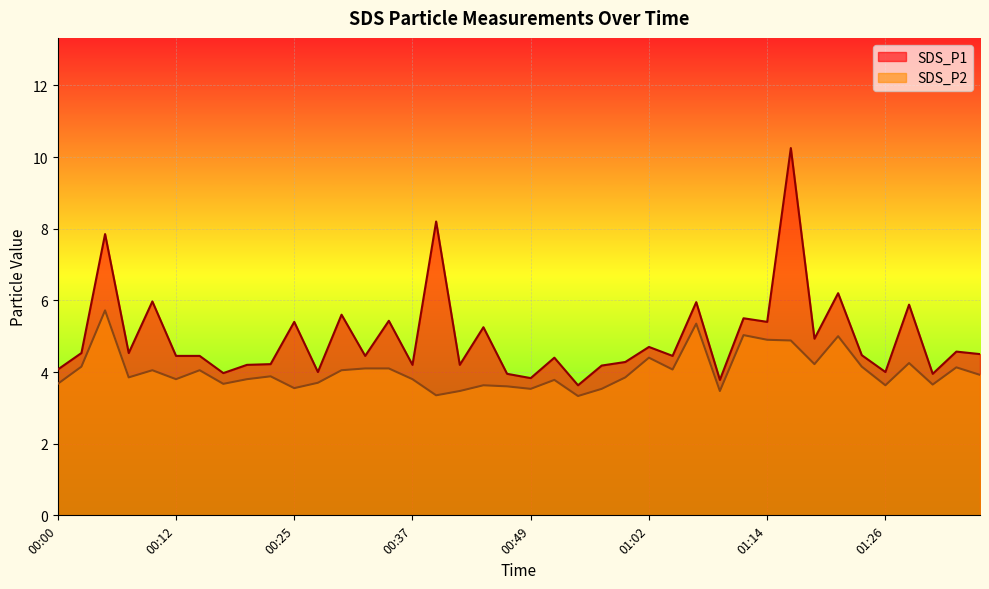

True or false: SDS_P2 and SDS_P1 cross at least once.

False